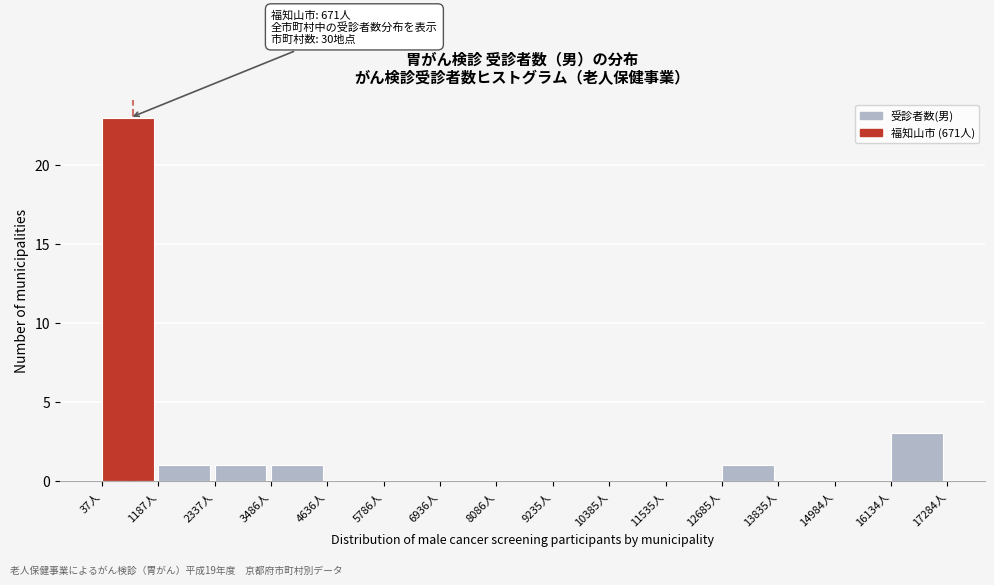

Which range on the x-axis has the tallest bar?

0 to 1200